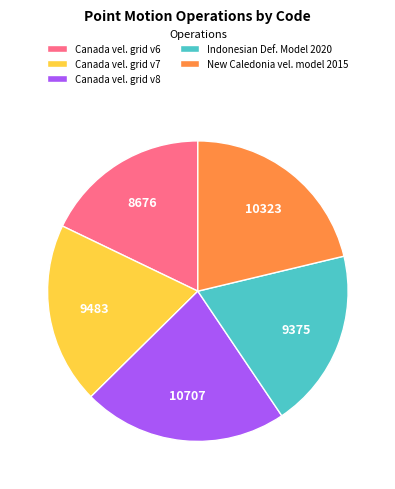

What is the ratio of the value at Canada vel. grid v7 to the value at Indonesian Def. Model 2020?

1.0